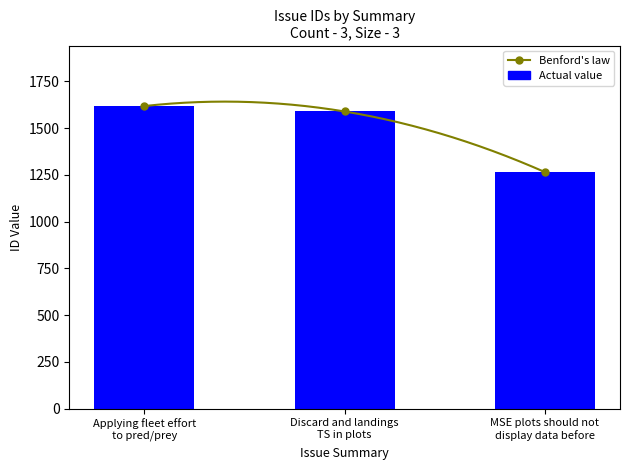

Where is the data nearest to the value 1441?

Discard and landings
TS in plots